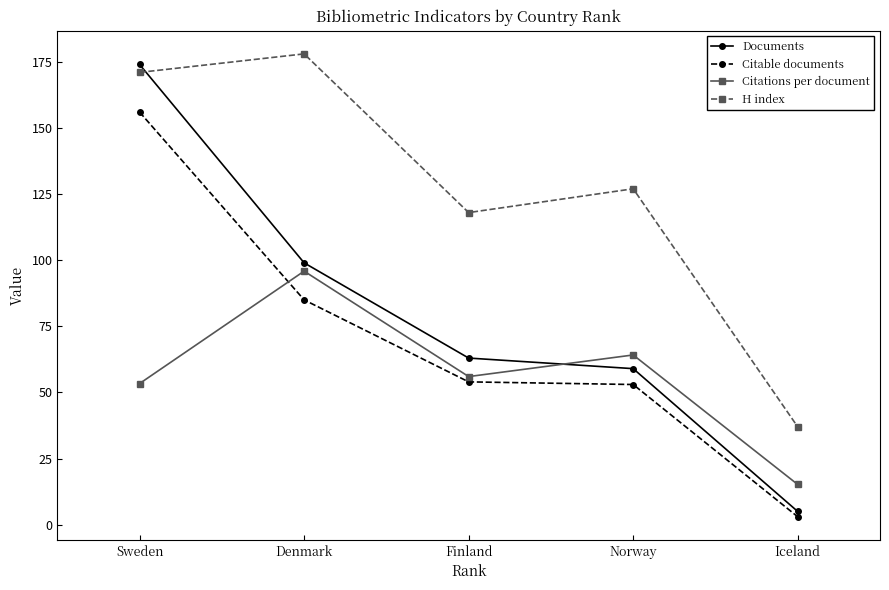

What position from the left is Sweden?

1